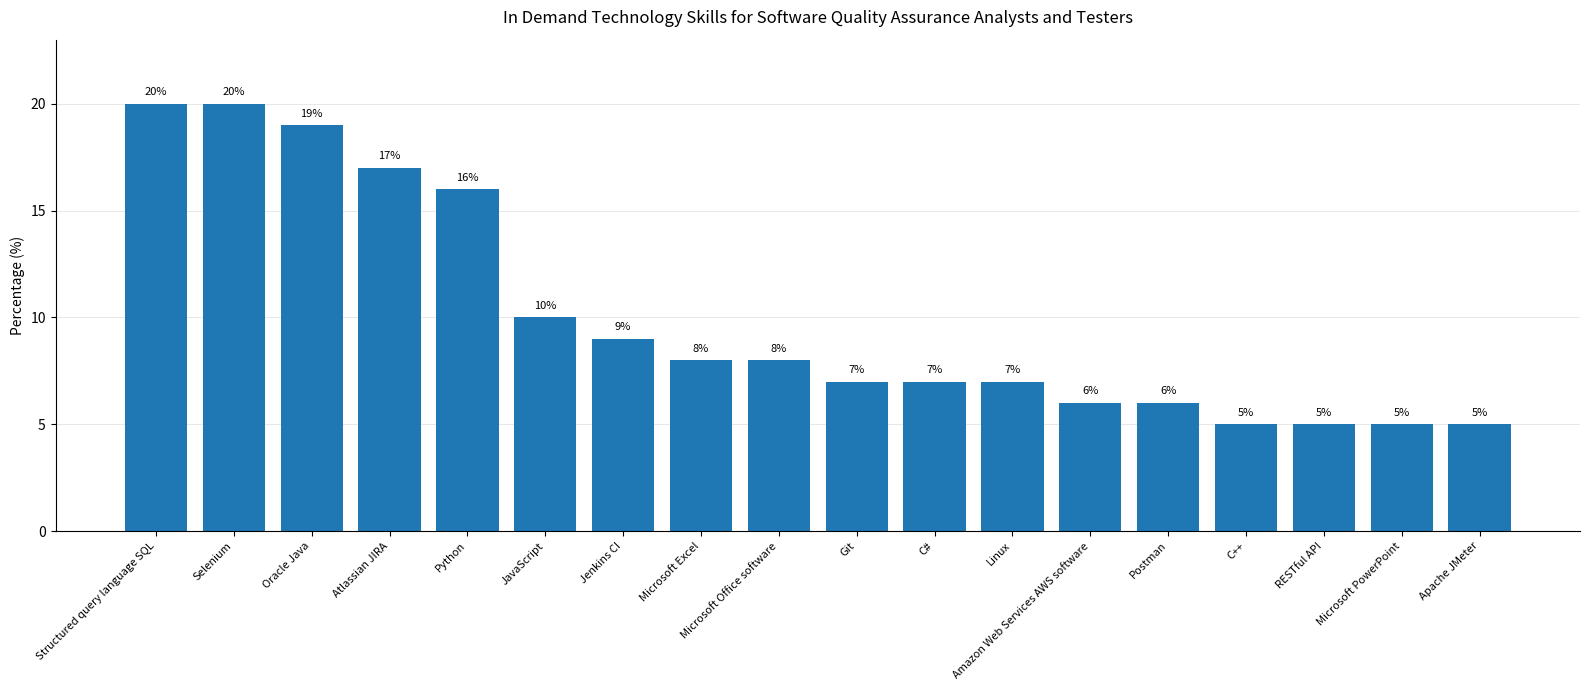

What is the minimum value shown in the chart?

5